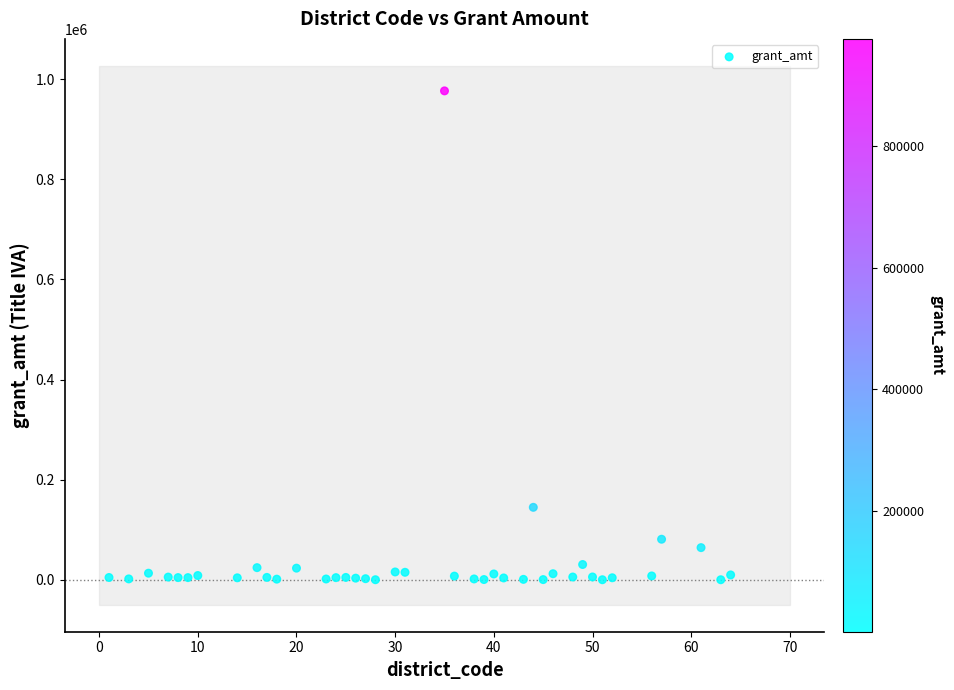

What Y value in the scatter plot is closest to 488526?

145079.3